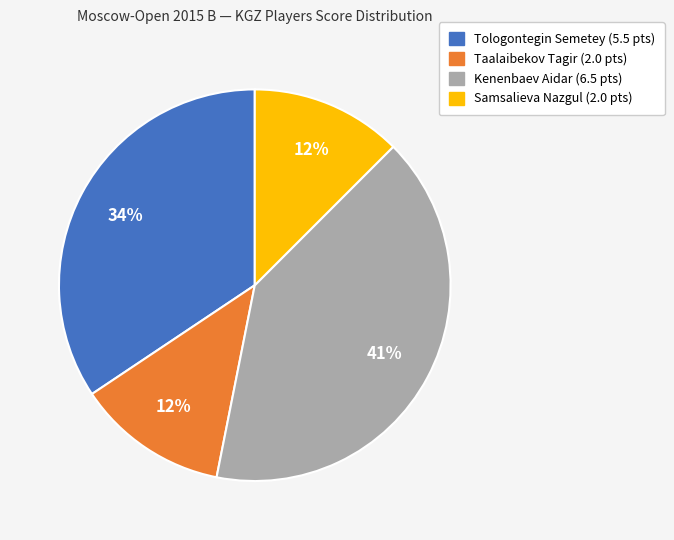

What is the largest slice in the pie chart?

Kenenbaev Aidar